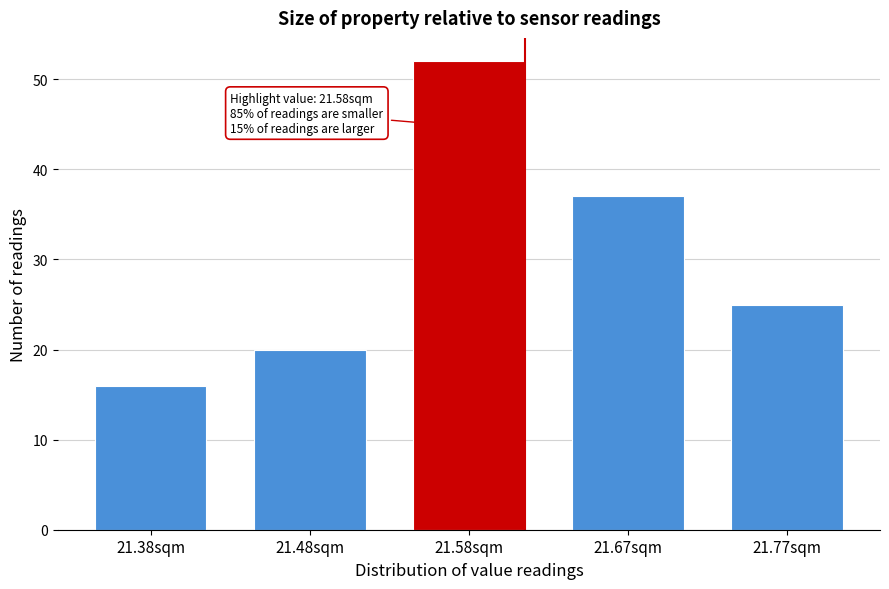

Reading left to right, transcribe all the data shown in this chart.

21.38sqm=16	21.48sqm=20	21.58sqm=52	21.67sqm=37	21.77sqm=25